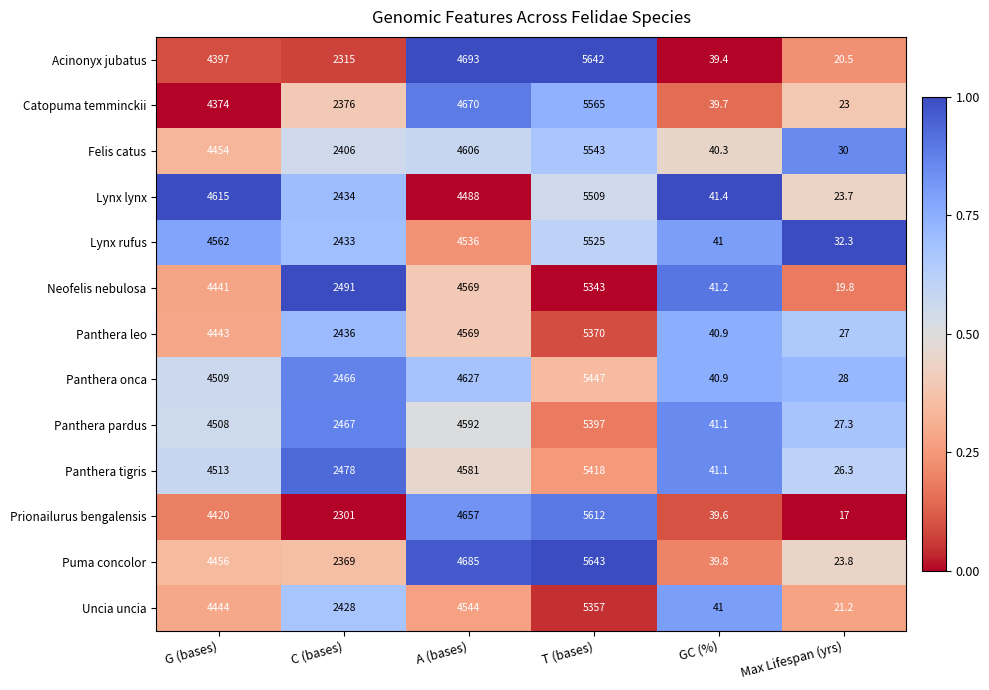

What is the maximum value shown in the chart?

5643.0